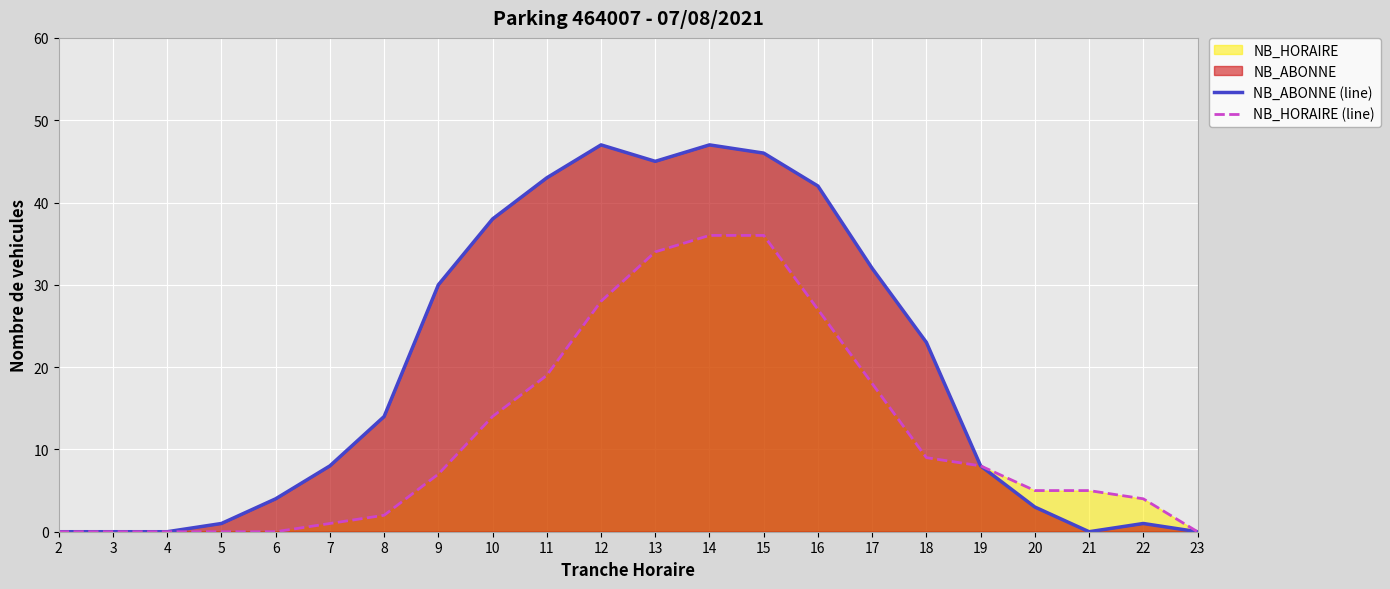

Which category has the lowest value across all series?

2